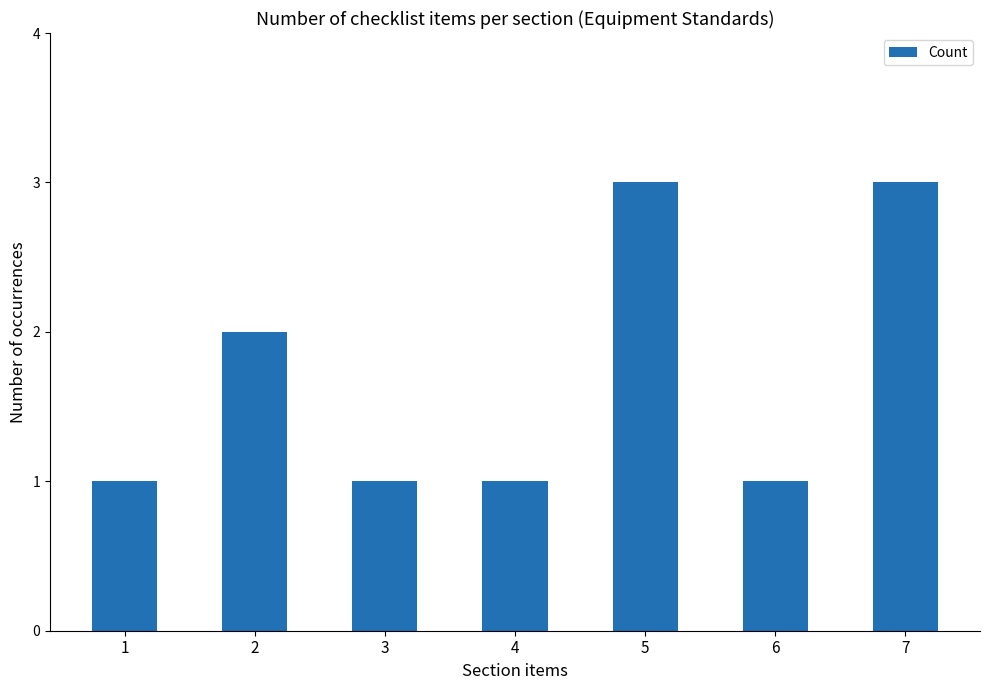

What is the difference between the maximum and minimum values?

2